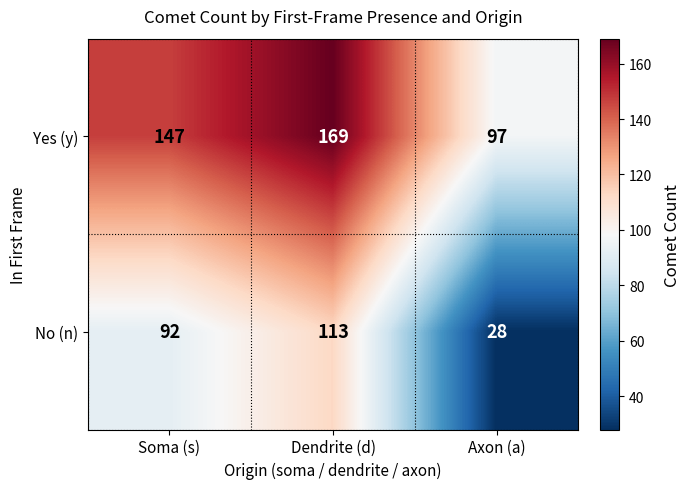

Which series has the widest spread of values?

No (n)